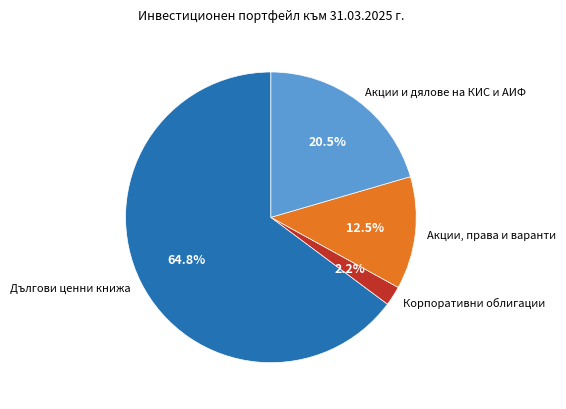

Is there a majority slice in this chart?

Yes